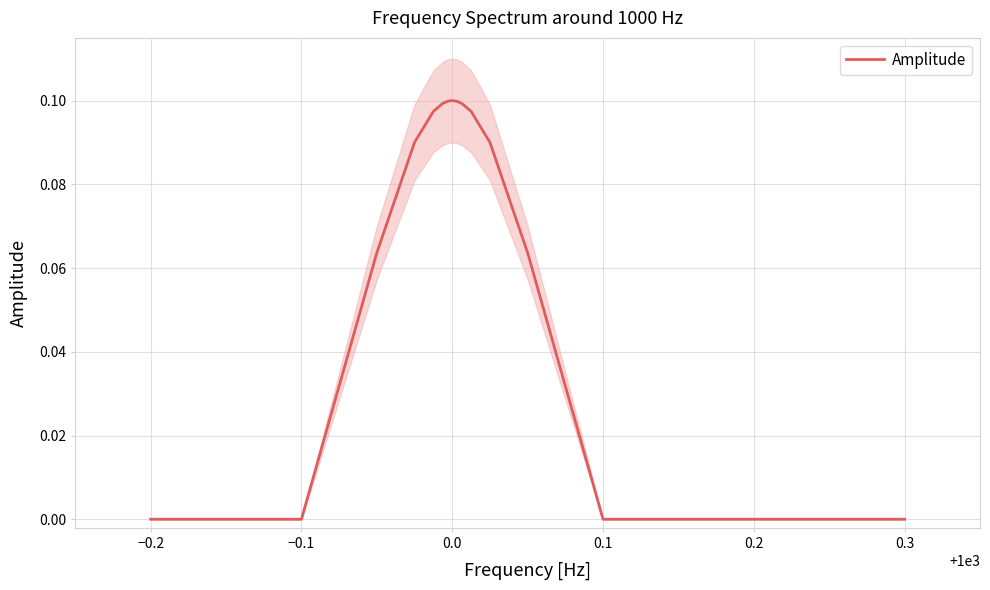

The value of Amplitude at 0.1 is 0.0. True or false?

True